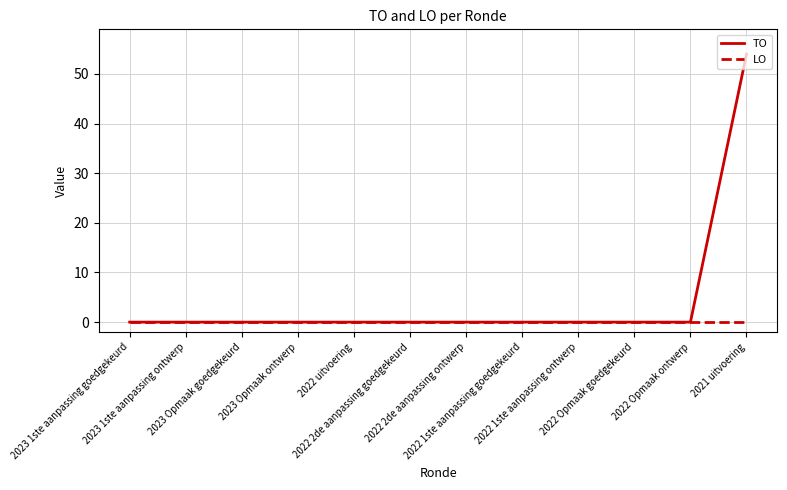

Which series has the widest spread of values?

TO